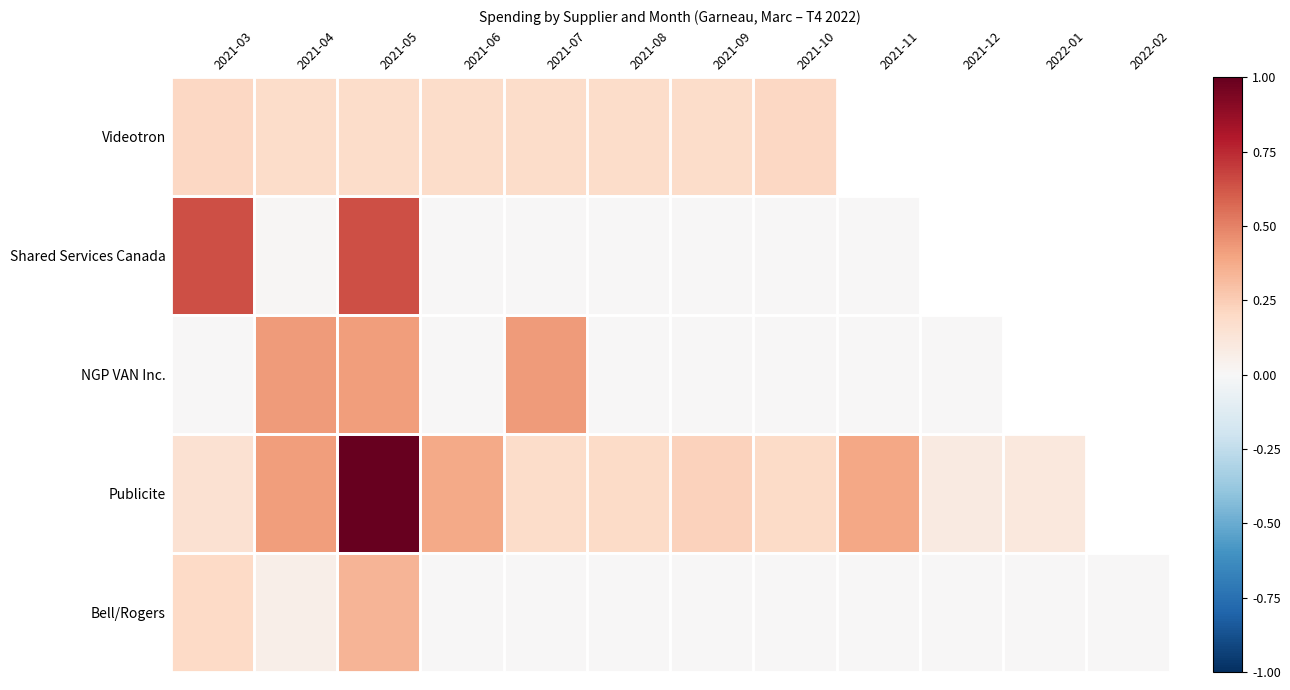

Is it true that Shared Services Canada equals 0.6 at 2021-03?

True